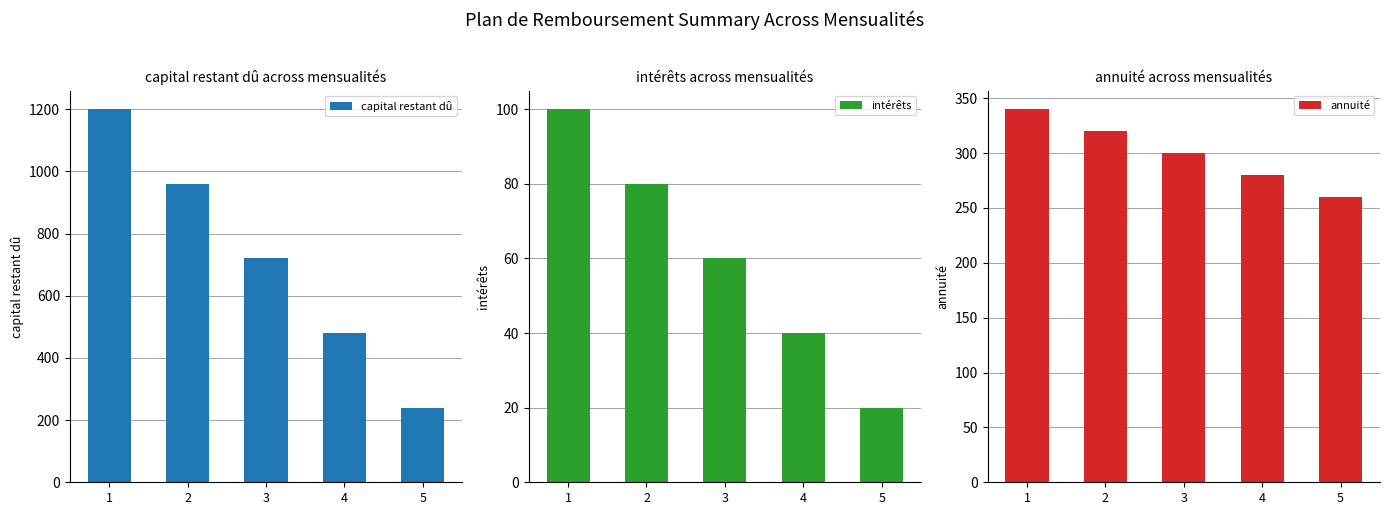

How many categories are shown in the chart?

5